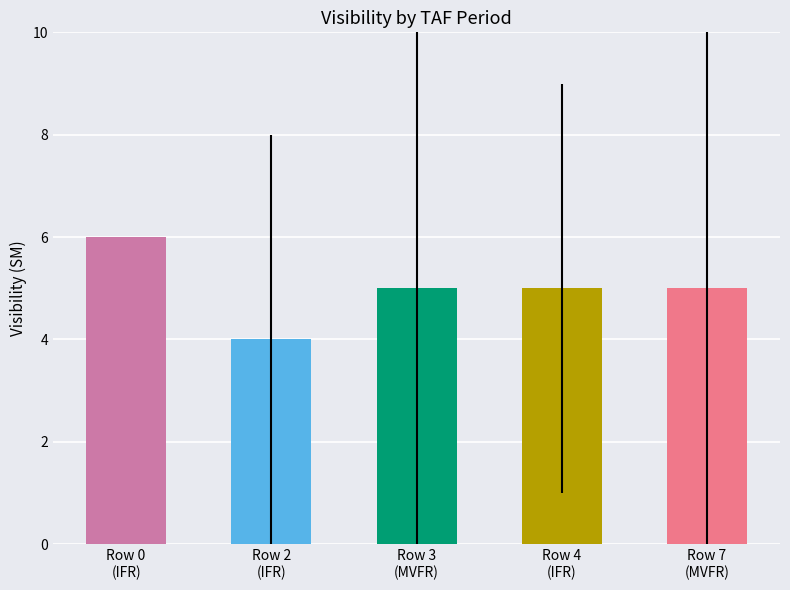

The value at Row 0
(IFR) is 6. True or false?

True